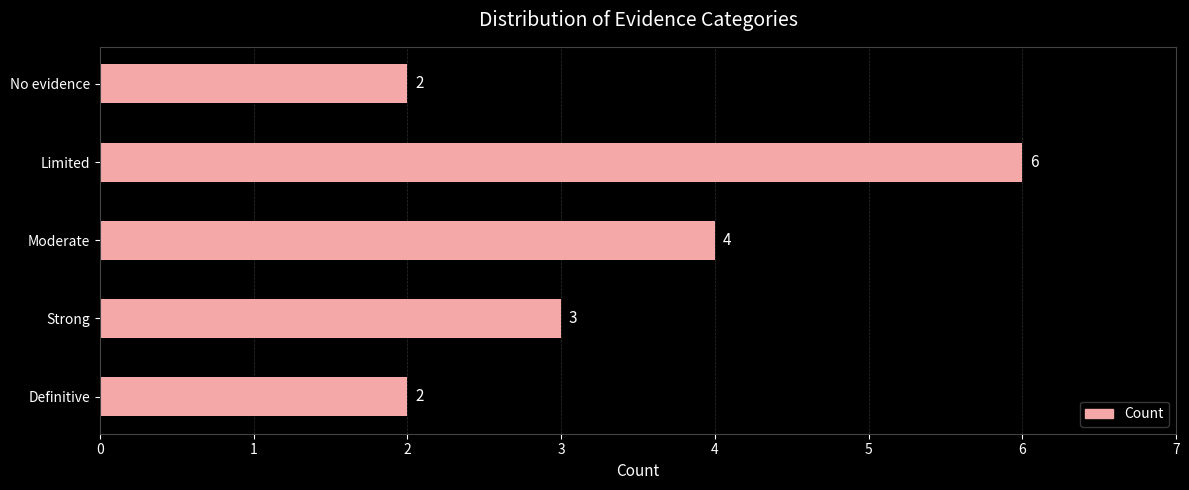

True or false: the data shows 2 at Definitive.

True